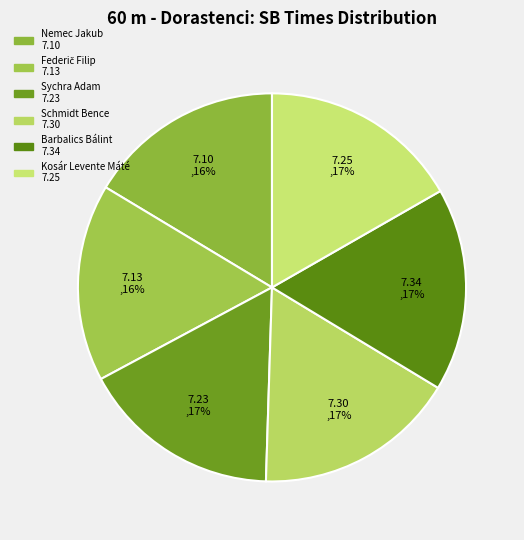

Combined, do Schmidt Bence and Barbalics Bálint account for over 50%?

No